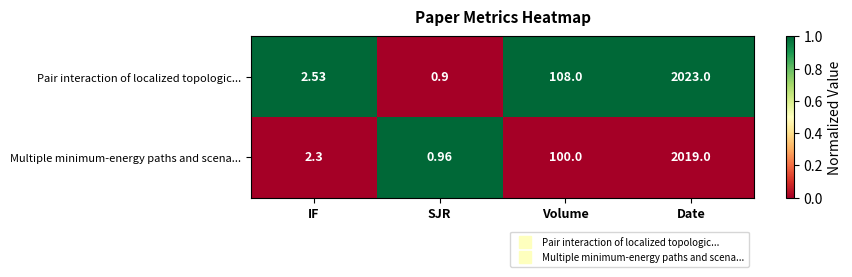

Count the number of categories in the chart.

4